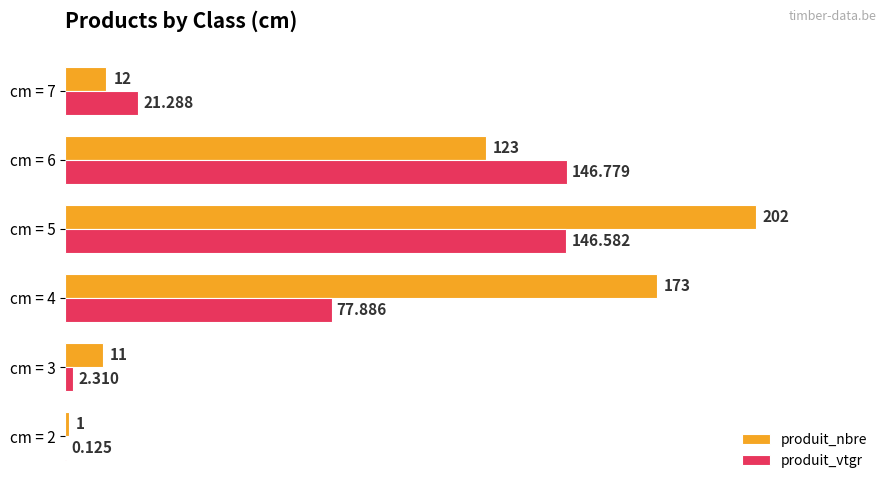

What is the maximum value for produit_nbre?

202.0